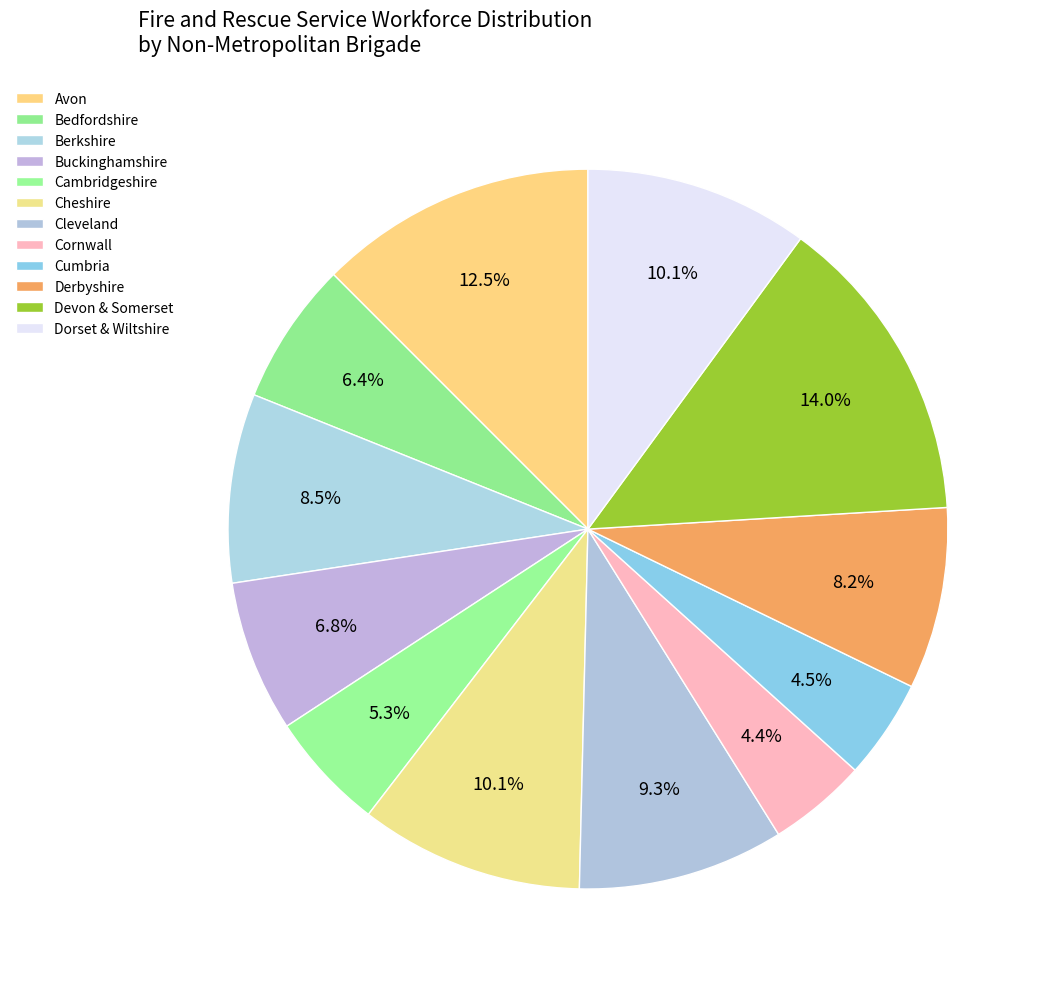

Rank the categories by value from lowest to highest.

Cornwall, Cumbria, Cambridgeshire, Bedfordshire, Buckinghamshire, Derbyshire, Berkshire, Cleveland, Cheshire, Dorset & Wiltshire, Avon, Devon & Somerset